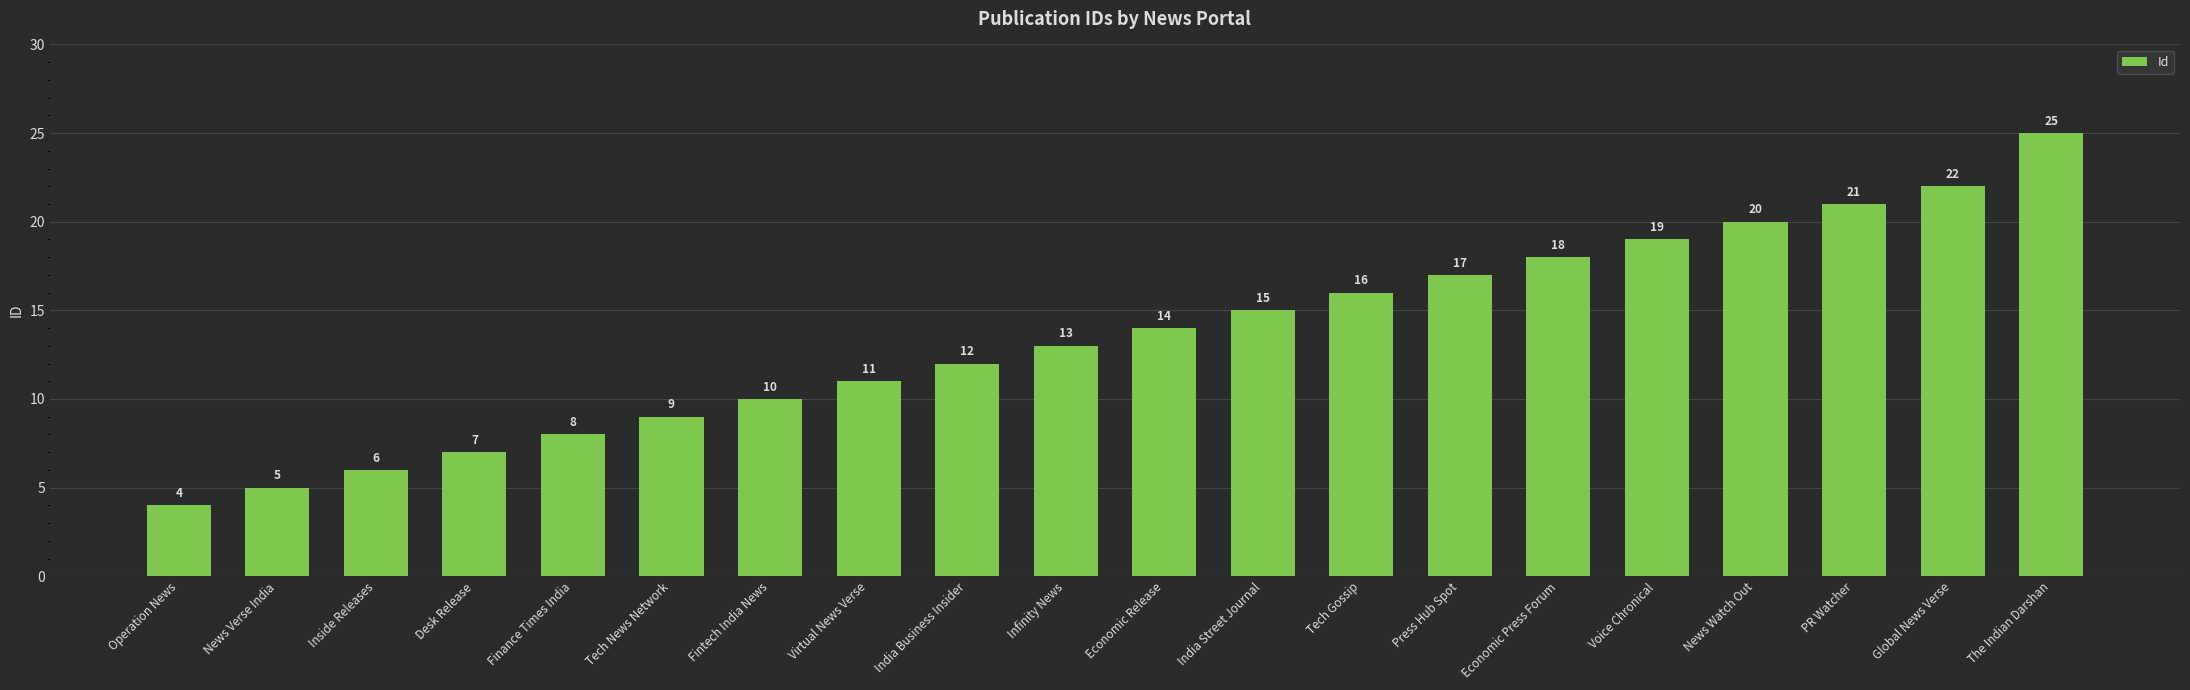

Which has a higher value, Operation News or Fintech India News?

Fintech India News